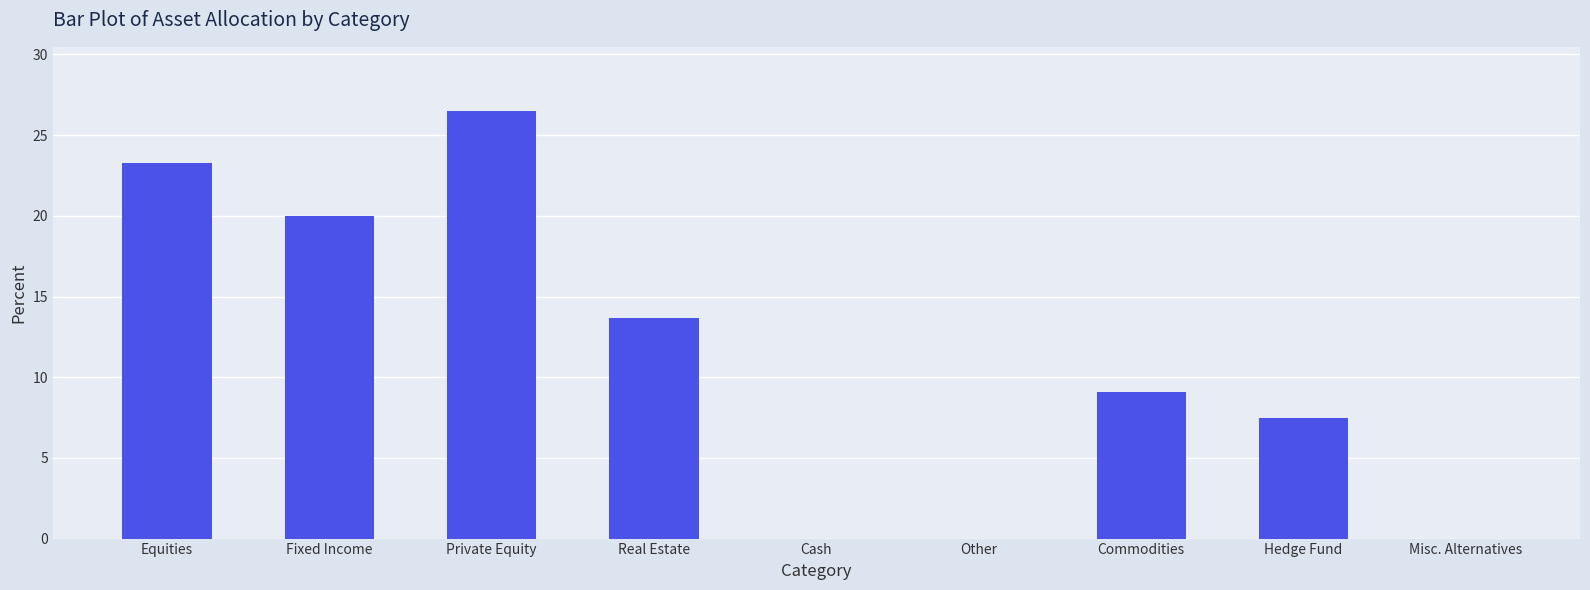

Is it true that the value at Misc. Alternatives is 0.0?

True